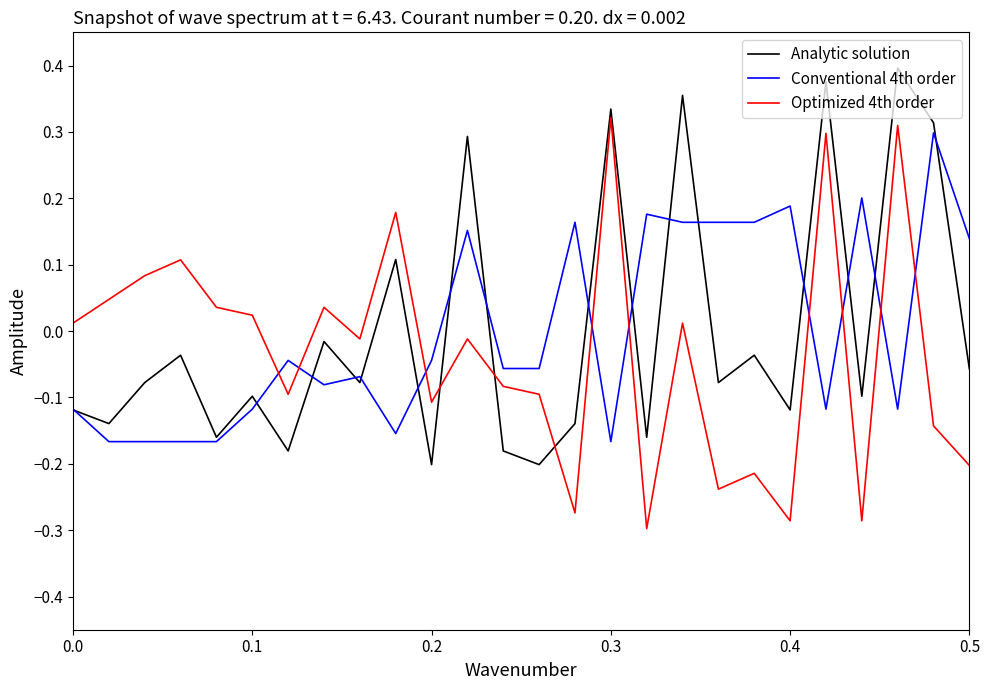

True or false: Optimized 4th order and Analytic solution intersect in this chart.

True